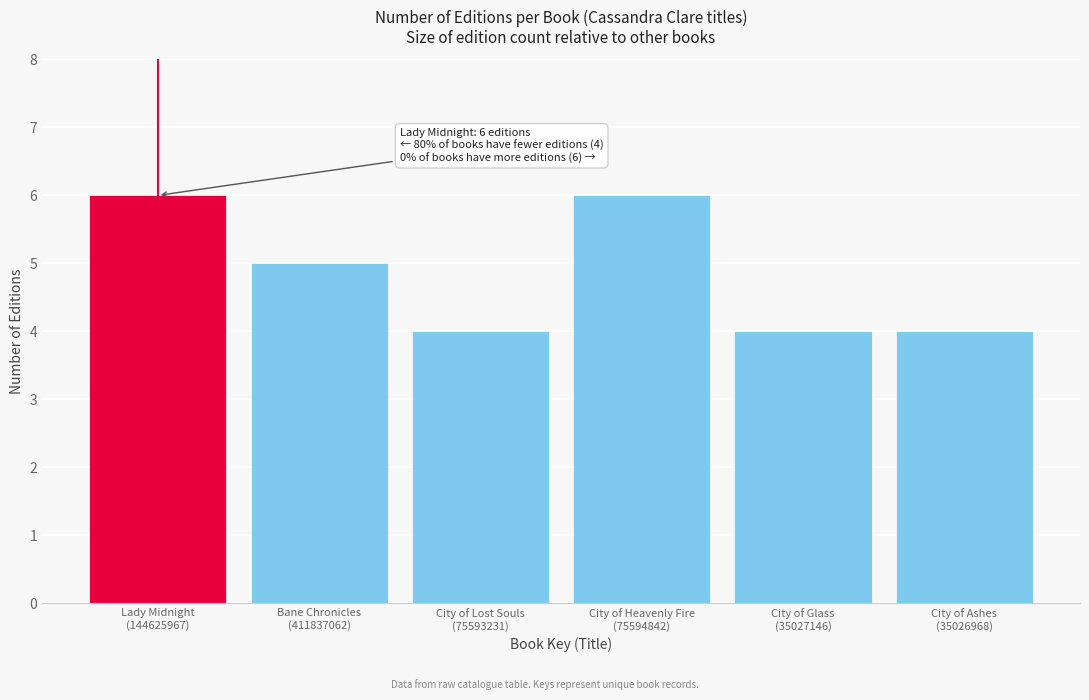

Reading left to right, extract all data points from this chart.

6	5	4	6	4	4